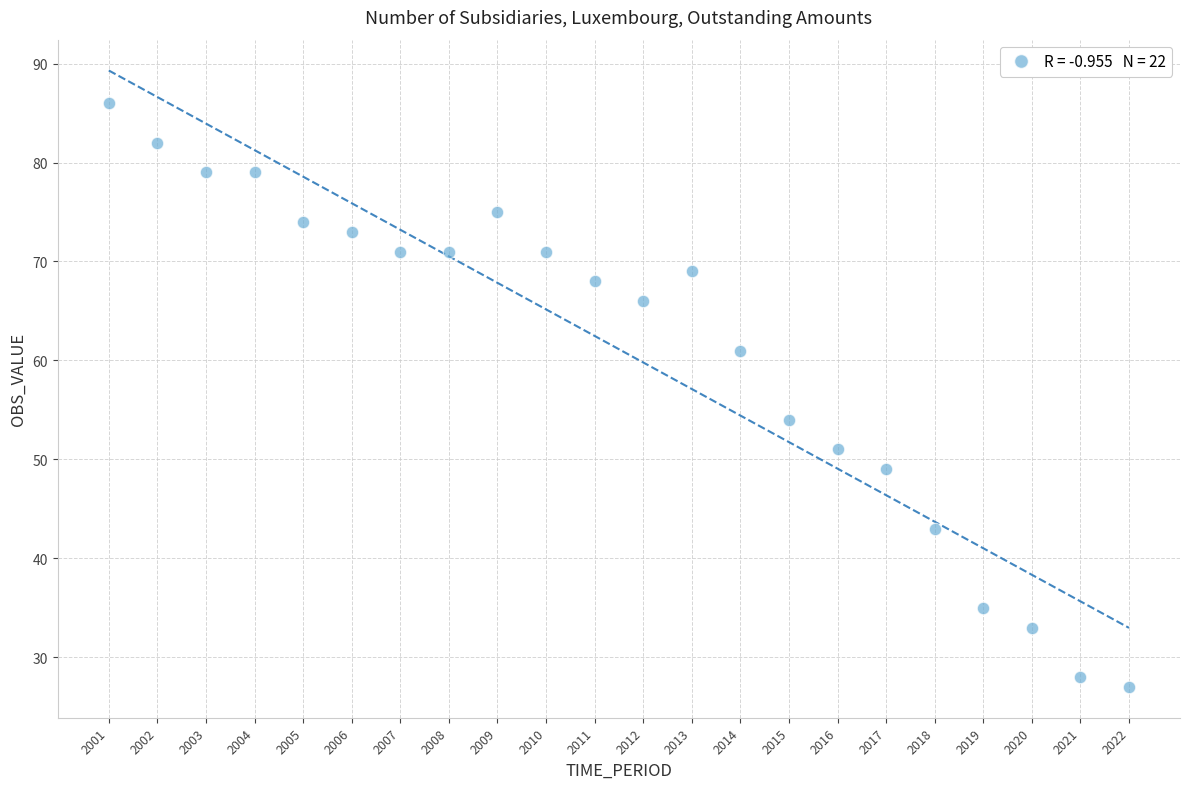

What Y value in the scatter plot is closest to 56?

54